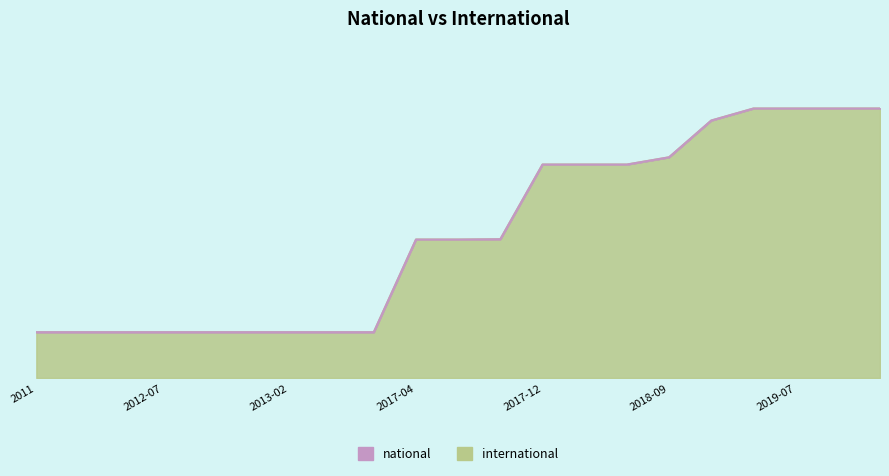

The value at 2020-01 is 2486. True or false?

True